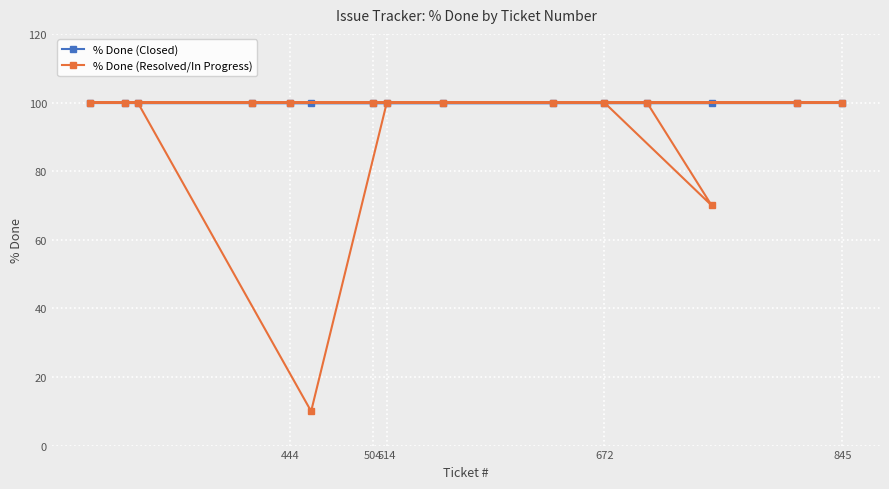

What is the greatest value displayed?

100